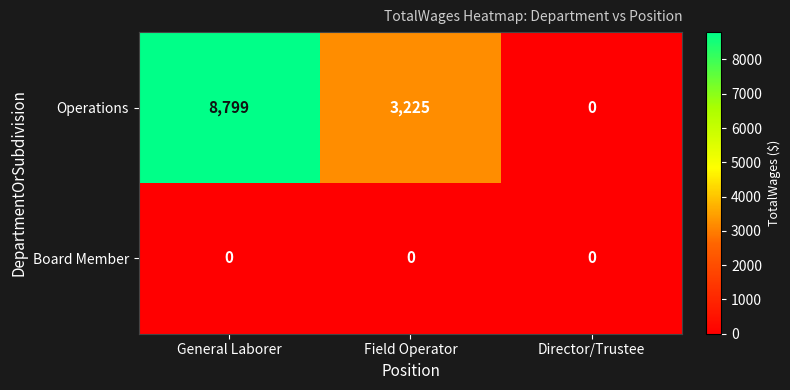

The Operations series shows 3225 at Field Operator. True or false?

True